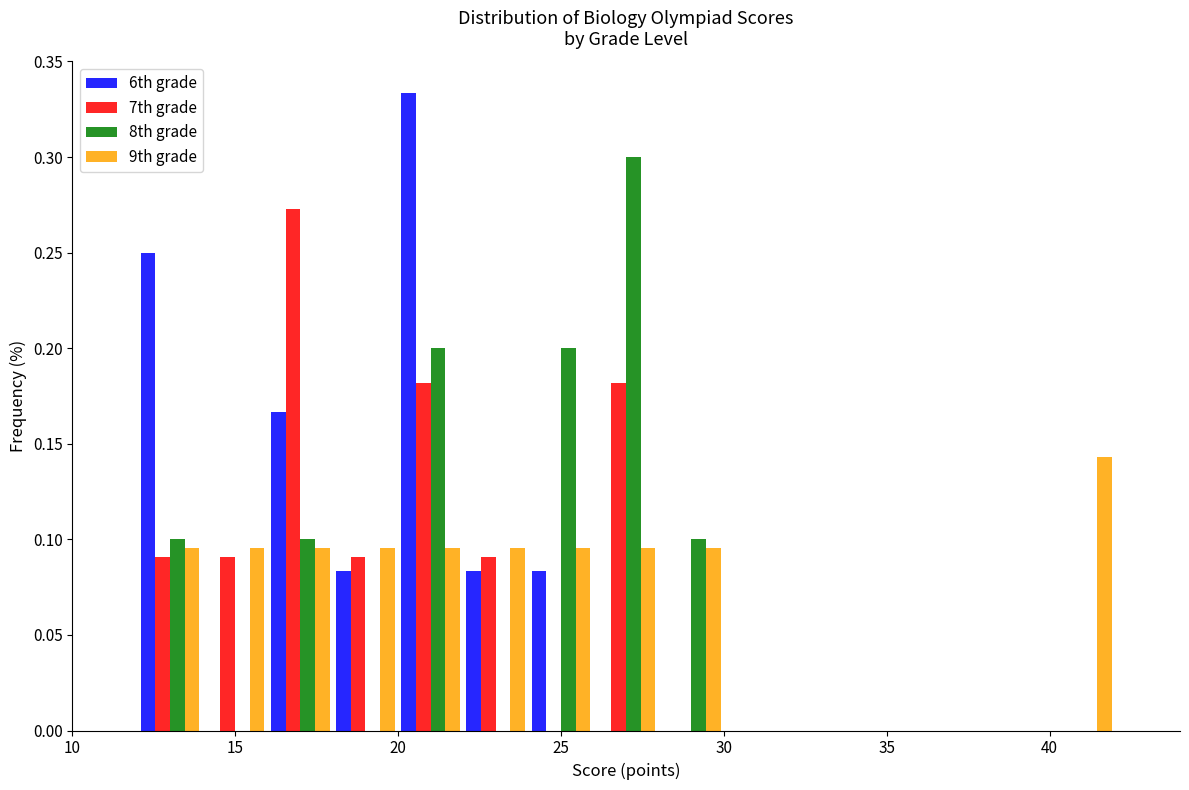

In the 6th grade series, which range on the x-axis has the tallest bar?

20 to 22